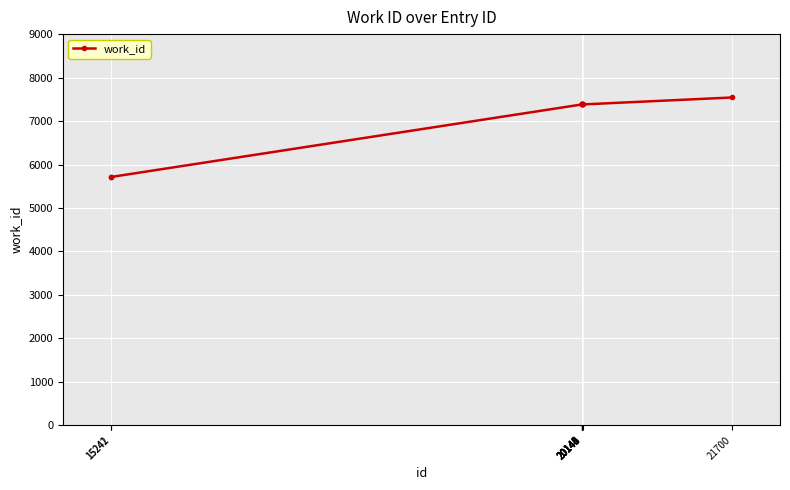

Reading right to left, transcribe all the data shown in this chart.

7542	7382	7382	7382	7382	7382	7382	7382	5713	5713